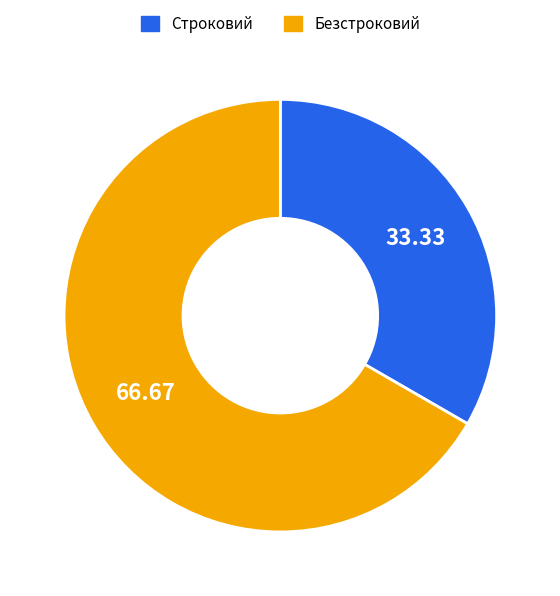

Between Строковий and Безстроковий, which is larger?

Безстроковий